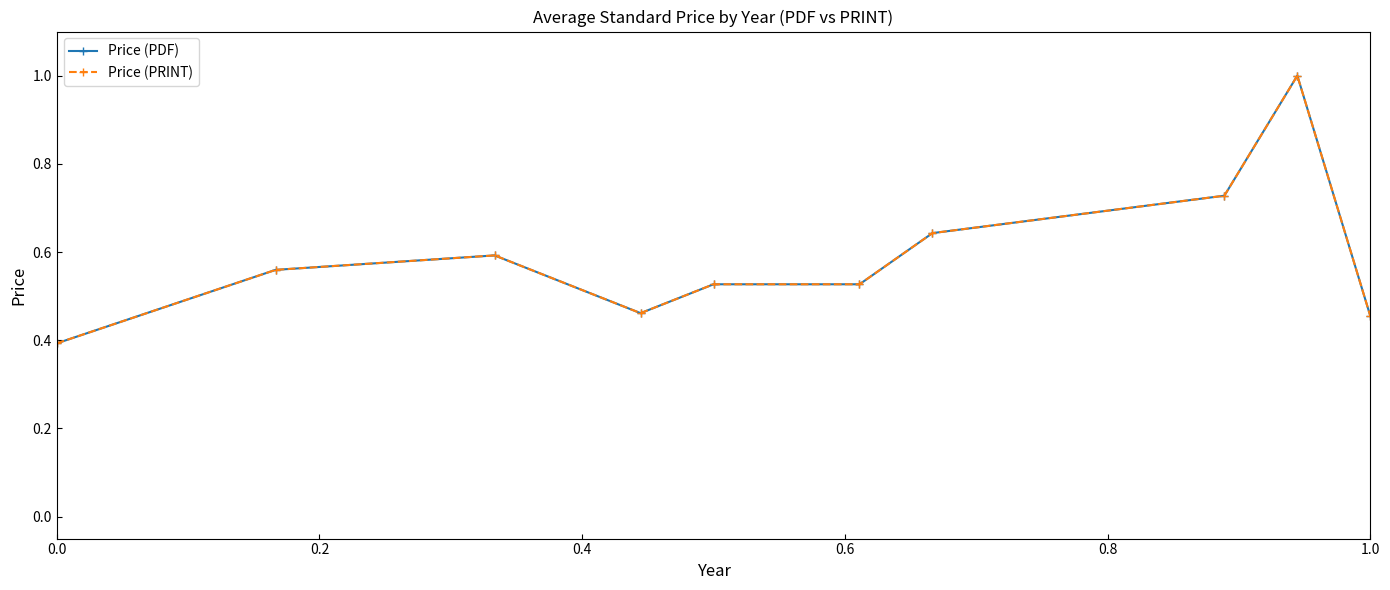

Does the chart have visible grid lines?

No